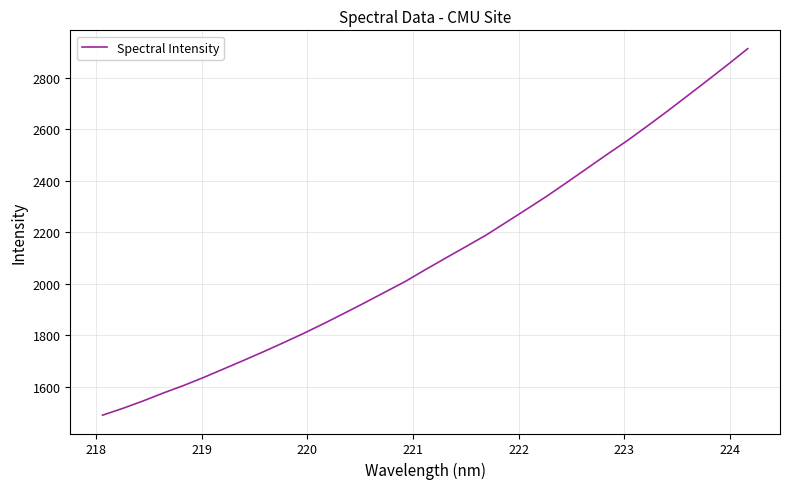

What is the difference between the maximum and minimum values?

1425.6